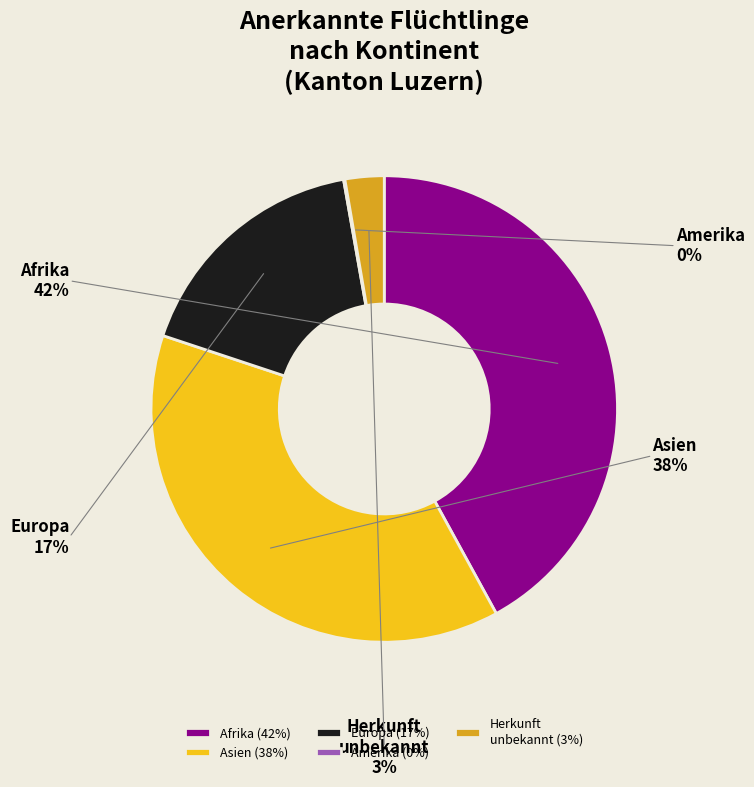

Count the number of slices in the pie.

5